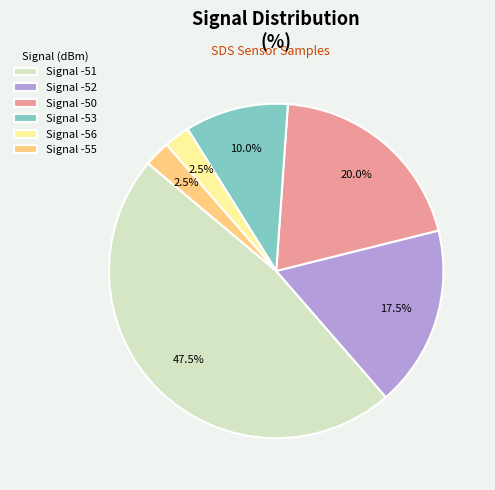

Count the number of slices in the pie.

6